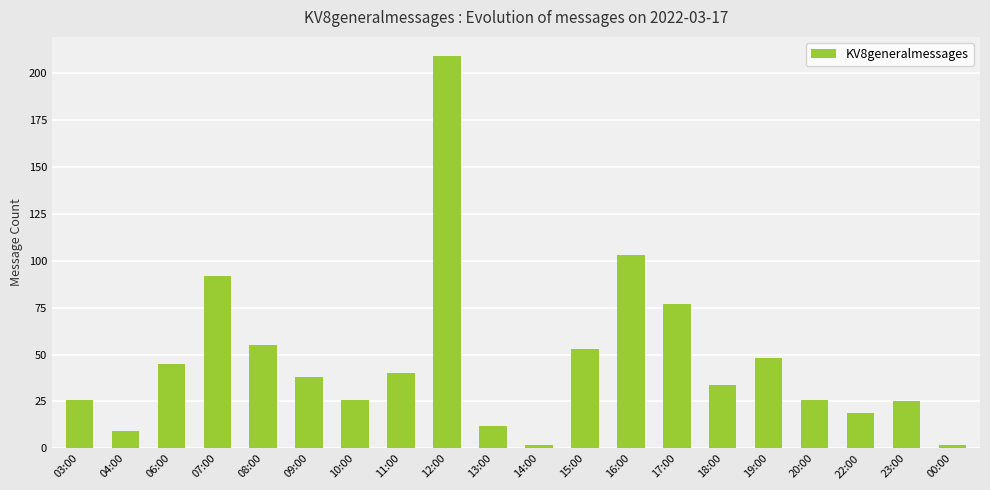

At which category does the chart reach its peak across all series?

12:00